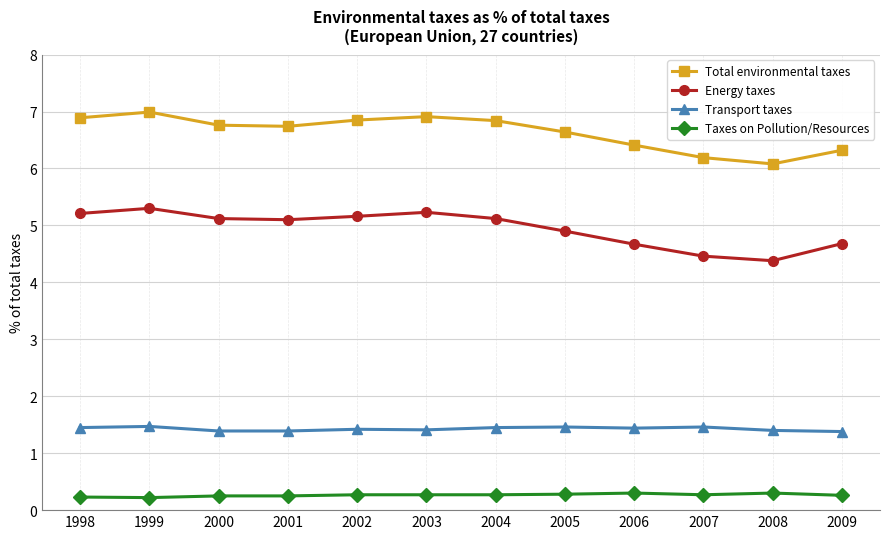

The Total environmental taxes series shows 7.0 at 1999. True or false?

True